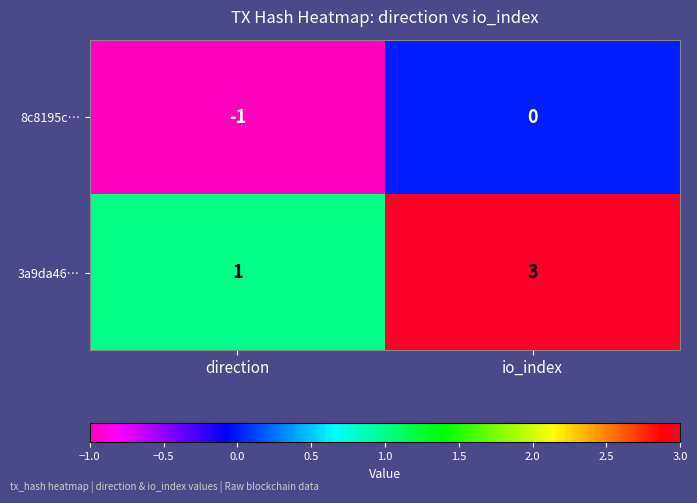

Reading left to right, transcribe all the data shown in this chart.

8c8195c…: direction=-1	io_index=0
3a9da46…: direction=1	io_index=3